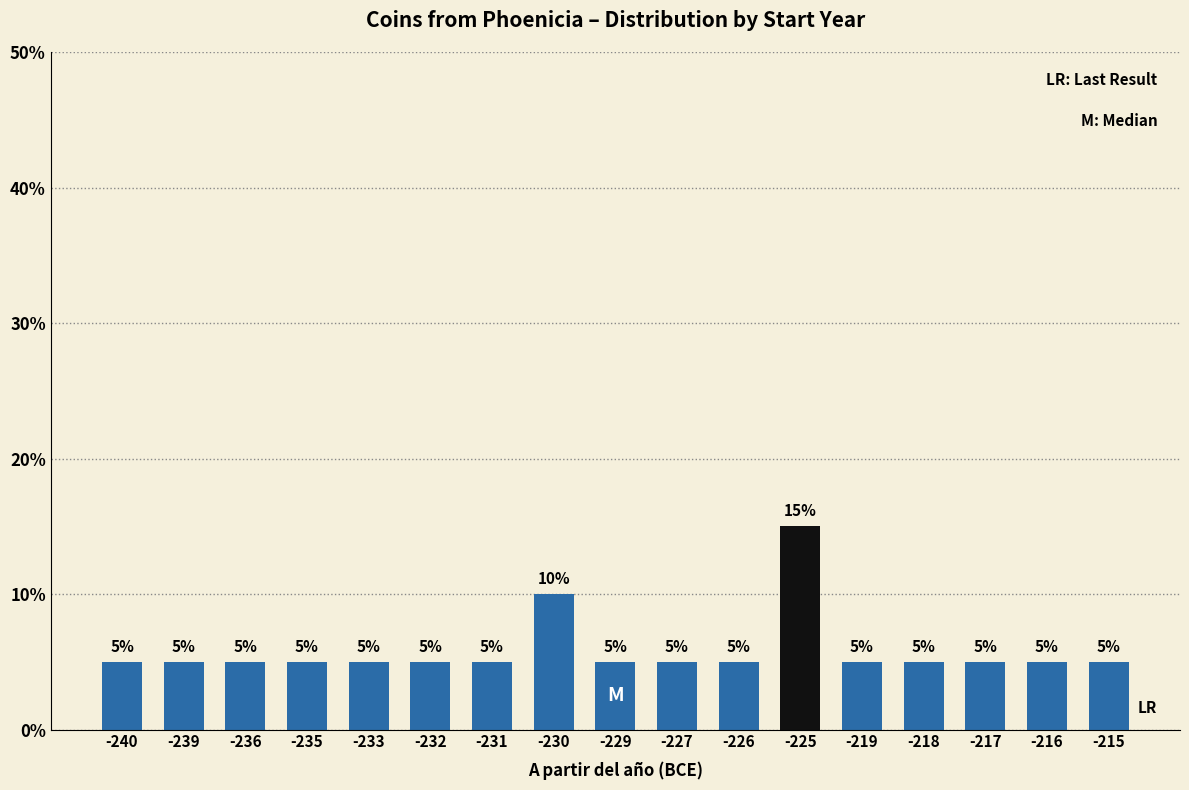

Reading right to left, list all the values displayed in this chart.

-215=5	-216=5	-217=5	-218=5	-219=5	-225=15	-226=5	-227=5	-229=5	-230=10	-231=5	-232=5	-233=5	-235=5	-236=5	-239=5	-240=5